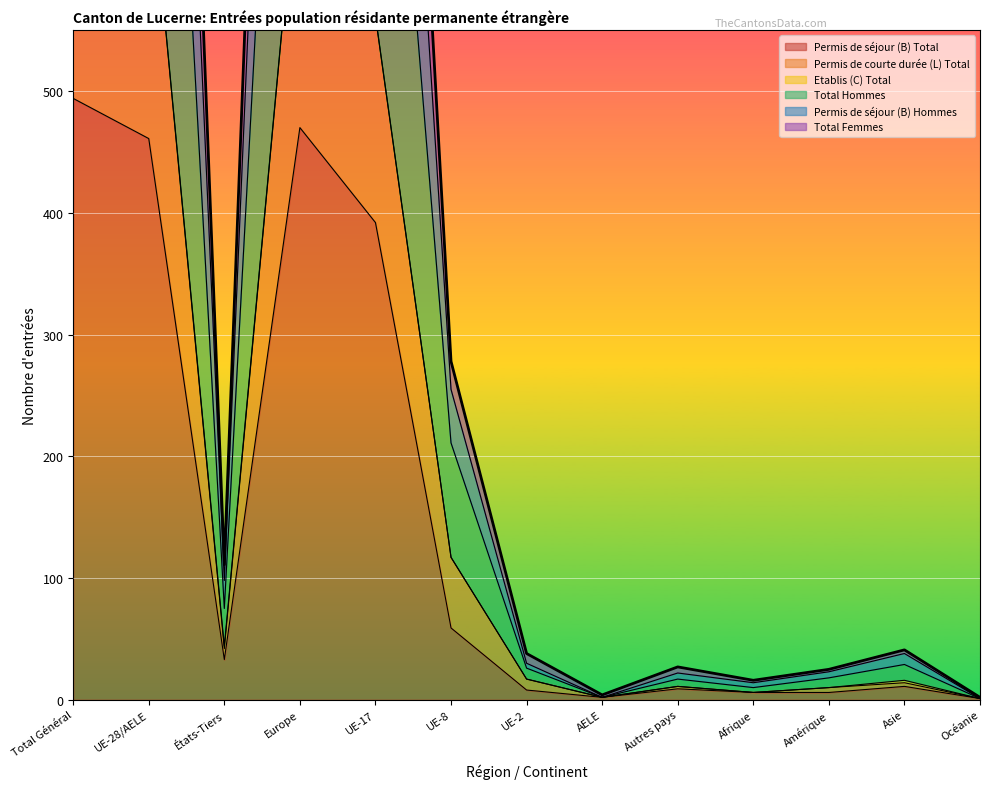

True or false: Permis de séjour (B) Total has a value of 2 at UE-2.

False